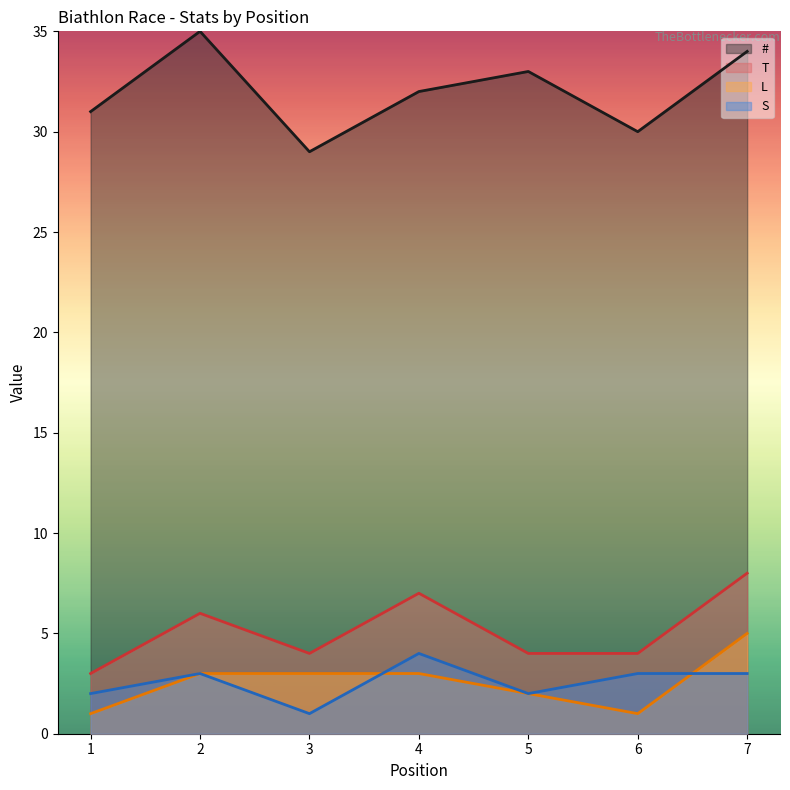

At how many categories does at least one series exceed 24?

7